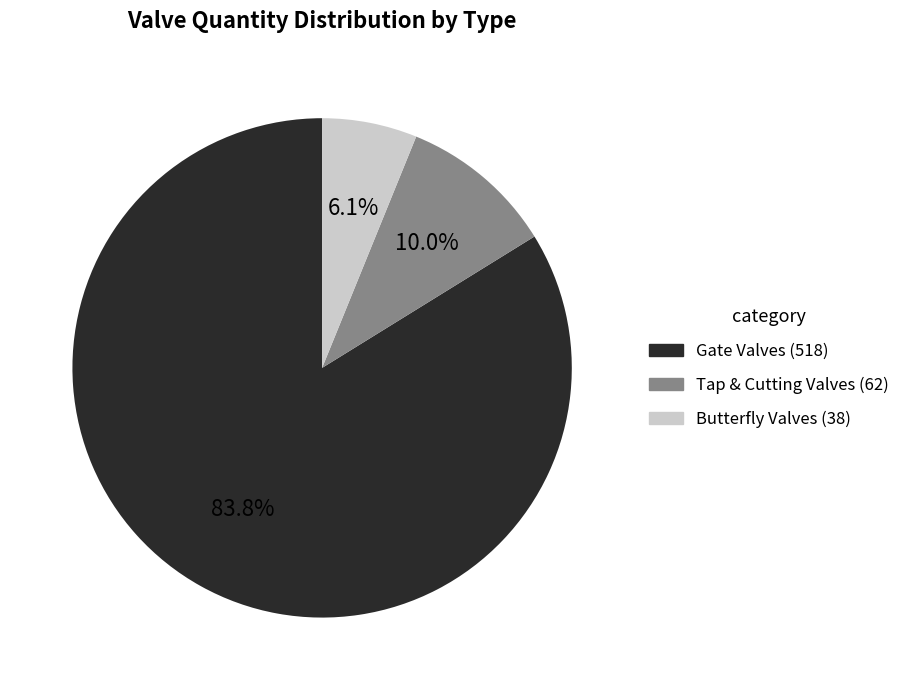

What is the smallest slice in the pie chart?

Butterfly Valves (38)